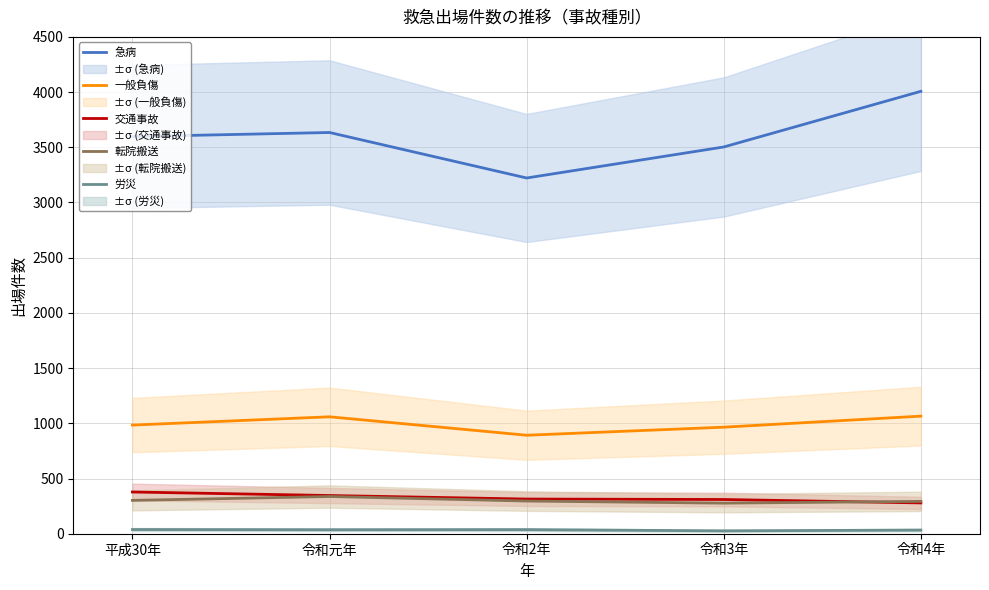

Reading right to left, list all the values displayed in this chart.

急病: 令和4年=4007	令和3年=3503	令和2年=3222	令和元年=3634	平成30年=3597
一般負傷: 令和4年=1065	令和3年=965	令和2年=892	令和元年=1059	平成30年=984
交通事故: 令和4年=279	令和3年=310	令和2年=314	令和元年=346	平成30年=378
転院搬送: 令和4年=293	令和3年=277	令和2年=296	令和元年=337	平成30年=302
労災: 令和4年=33	令和3年=26	令和2年=37	令和元年=36	平成30年=38